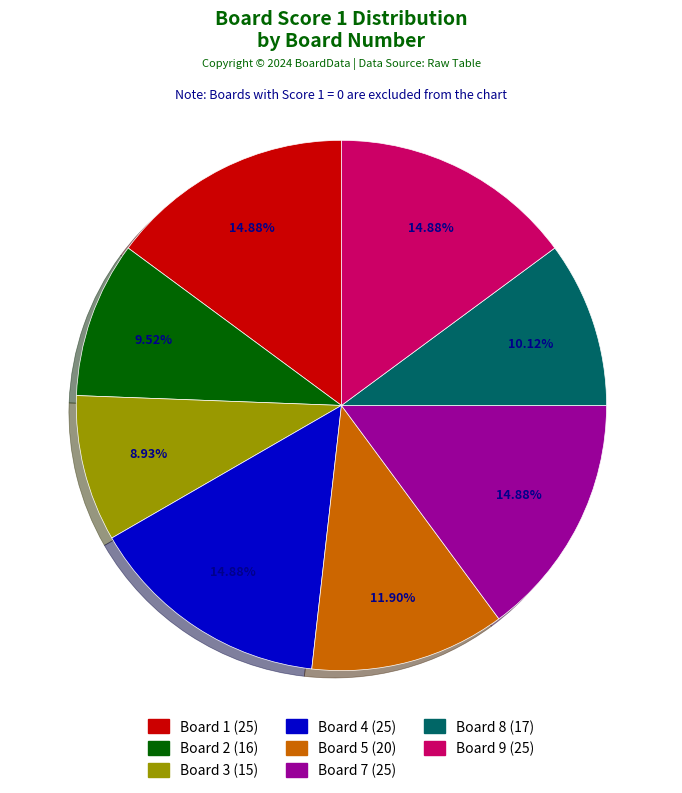

Does any single category account for the majority?

No